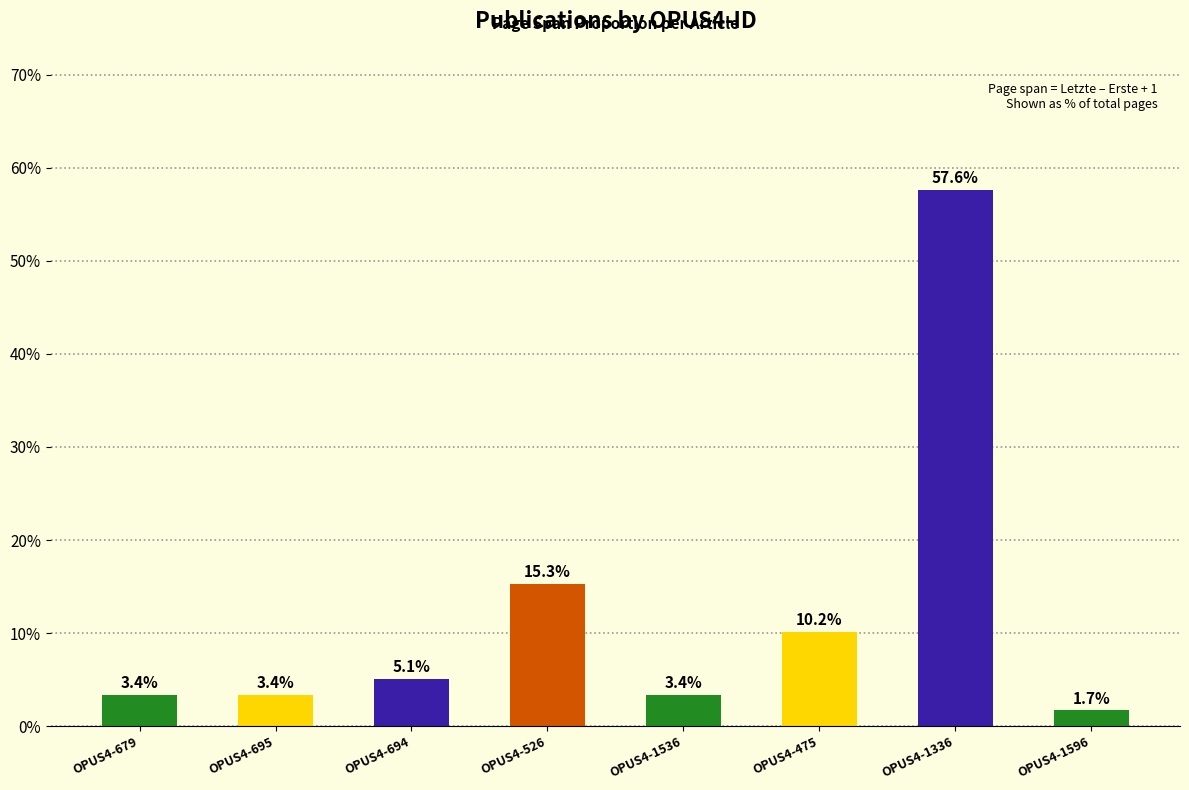

What is the average value?

12.5